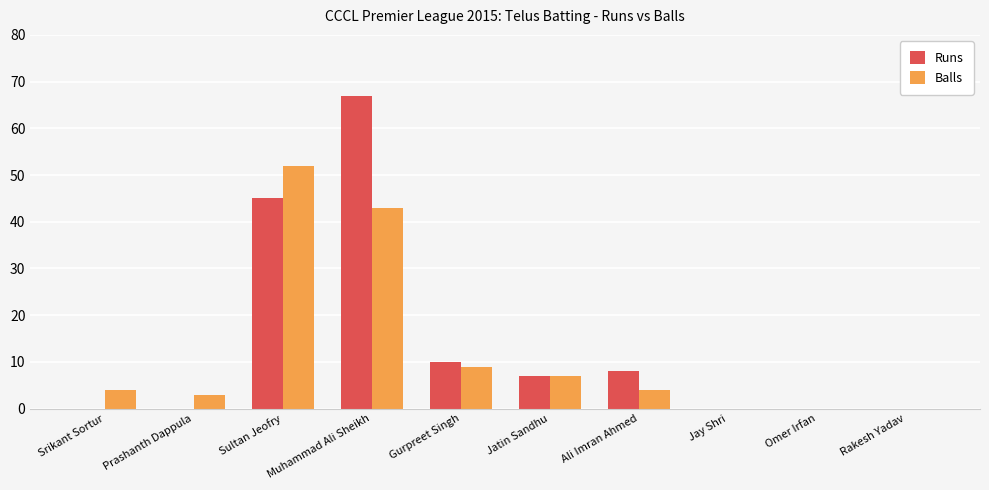

Reading left to right, what are all the values shown in this chart?

Runs: Srikant Sortur=0	Prashanth Dappula=0	Sultan Jeofry=45	Muhammad Ali Sheikh=67	Gurpreet Singh=10	Jatin Sandhu=7	Ali Imran Ahmed=8	Jay Shri=0	Omer Irfan=0	Rakesh Yadav=0
Balls: Srikant Sortur=4	Prashanth Dappula=3	Sultan Jeofry=52	Muhammad Ali Sheikh=43	Gurpreet Singh=9	Jatin Sandhu=7	Ali Imran Ahmed=4	Jay Shri=0	Omer Irfan=0	Rakesh Yadav=0